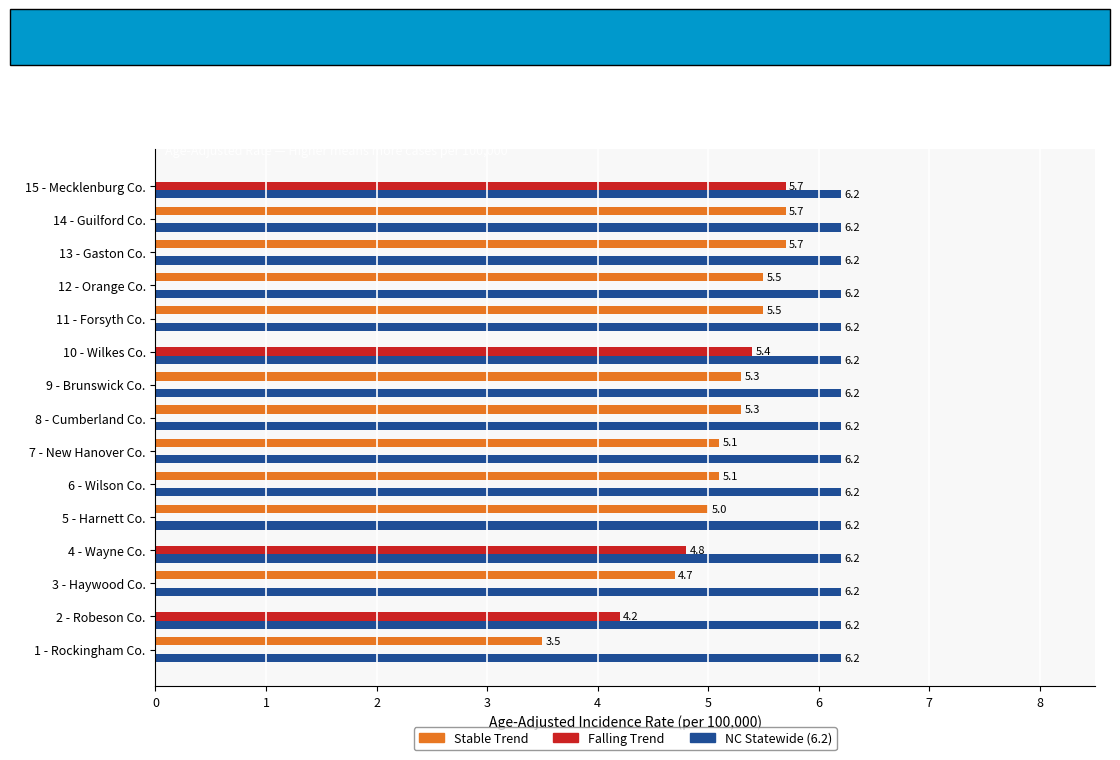

The Stable Trend series shows -3.3 at 10 - Wilkes Co.. True or false?

False